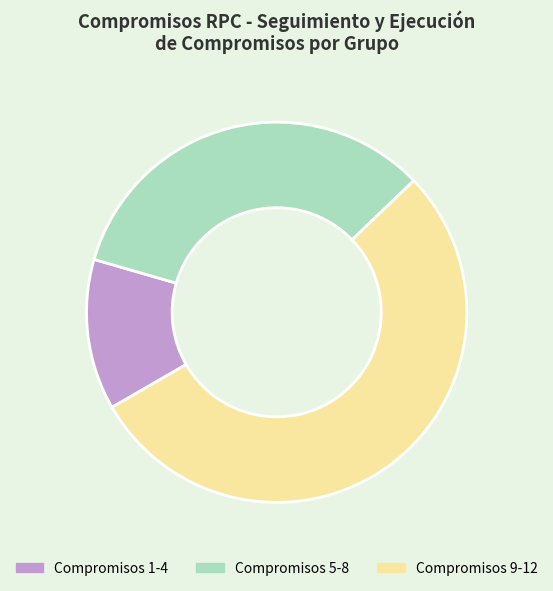

Is it true that Compromisos 9-12 is 67% of the pie?

False